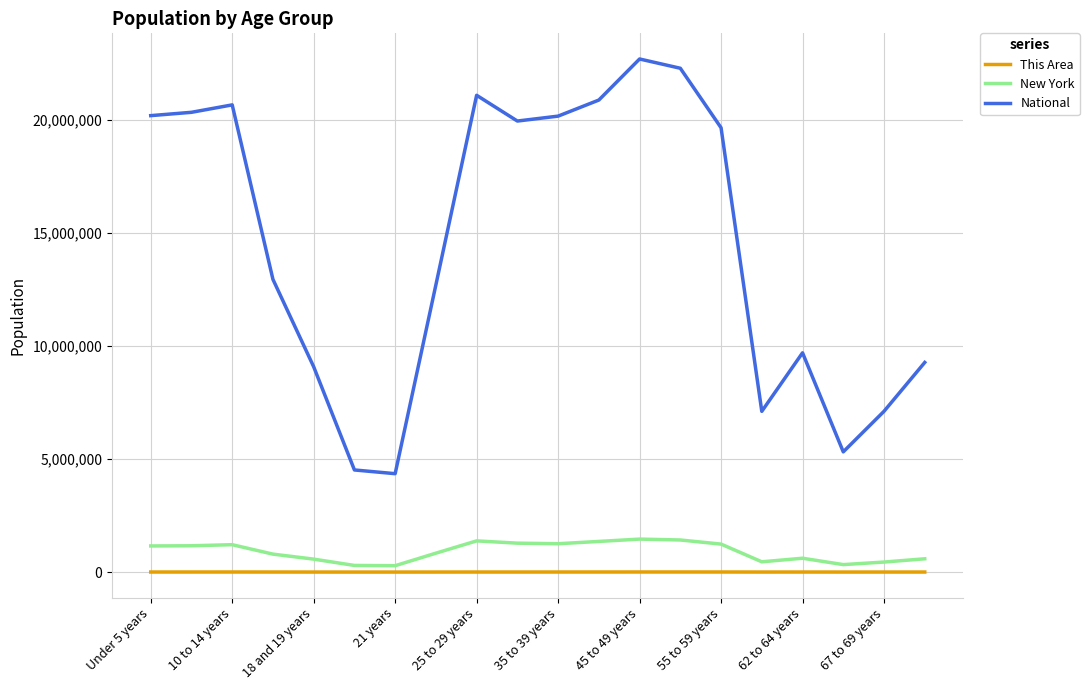

Which series has the widest spread of values?

National